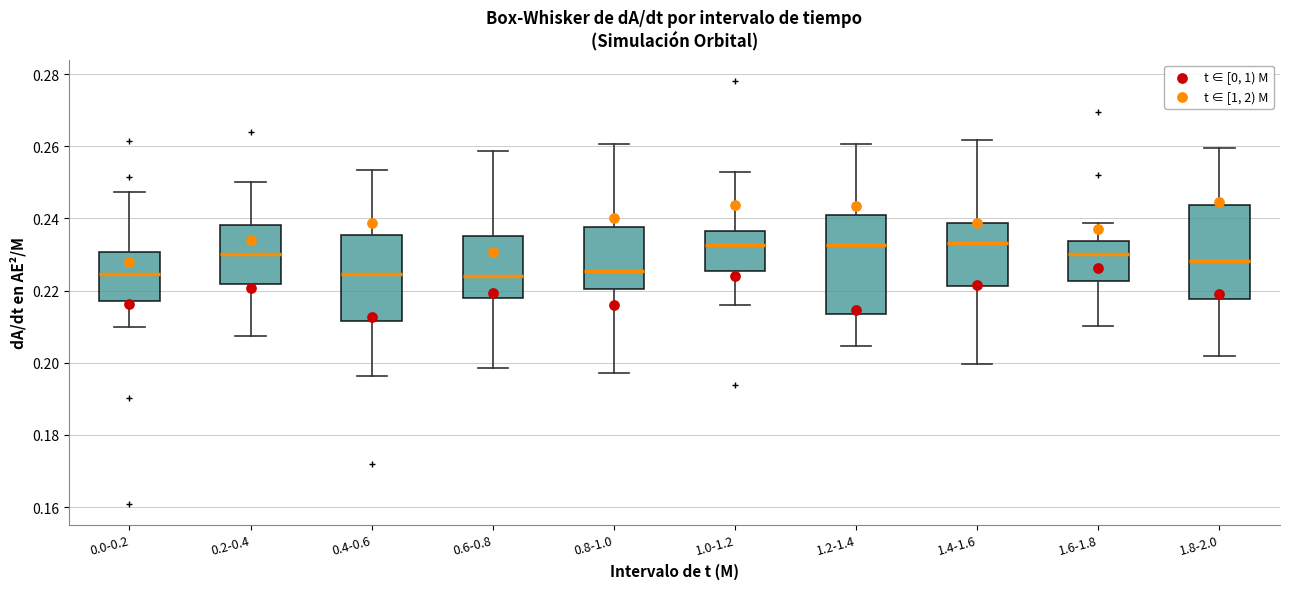

Reading left to right, transcribe this box plot: for each box, give where its median line is, the range the box spans, and where its two whiskers end, as read against the y-axis. The values are not printed on the chart, so give them approximately, as read against the axis.

0.0-0.2: median 0.224, box 0.218 to 0.230, whiskers 0.210 to 0.248
0.2-0.4: median 0.230, box 0.222 to 0.238, whiskers 0.208 to 0.250
0.4-0.6: median 0.224, box 0.212 to 0.236, whiskers 0.196 to 0.254
0.6-0.8: median 0.224, box 0.218 to 0.236, whiskers 0.198 to 0.258
0.8-1.0: median 0.226, box 0.220 to 0.238, whiskers 0.198 to 0.260
1.0-1.2: median 0.232, box 0.226 to 0.236, whiskers 0.216 to 0.252
1.2-1.4: median 0.232, box 0.214 to 0.242, whiskers 0.204 to 0.260
1.4-1.6: median 0.234, box 0.222 to 0.238, whiskers 0.200 to 0.262
1.6-1.8: median 0.230, box 0.222 to 0.234, whiskers 0.210 to 0.238
1.8-2.0: median 0.228, box 0.218 to 0.244, whiskers 0.202 to 0.260